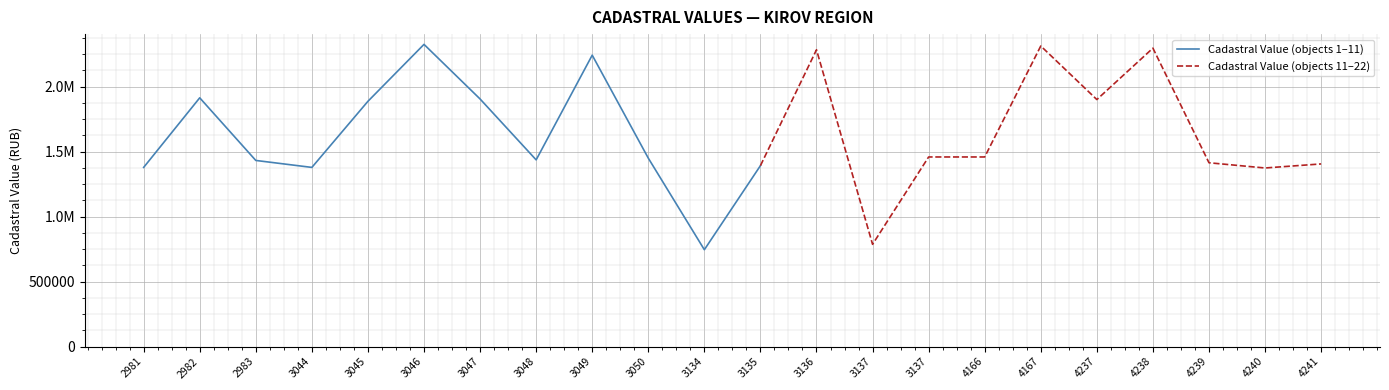

At which category does the data reach its first local peak?

43:40:000142:2982